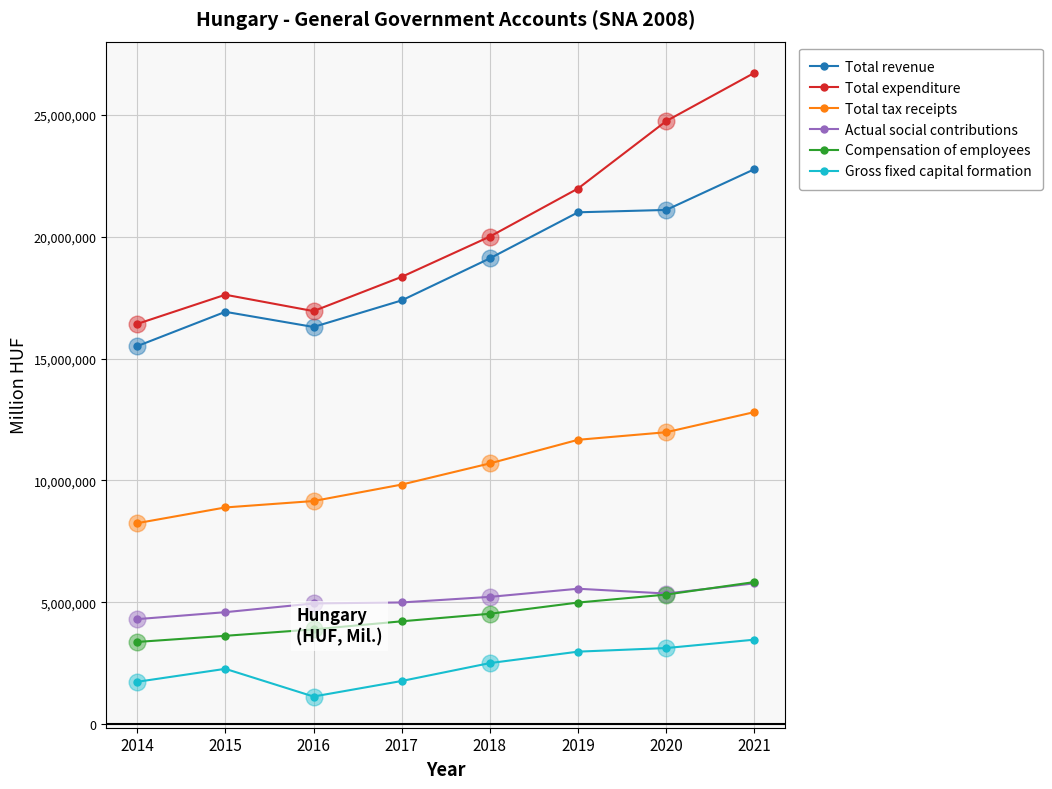

How many values in the Gross fixed capital formation series are below 2513951?

4